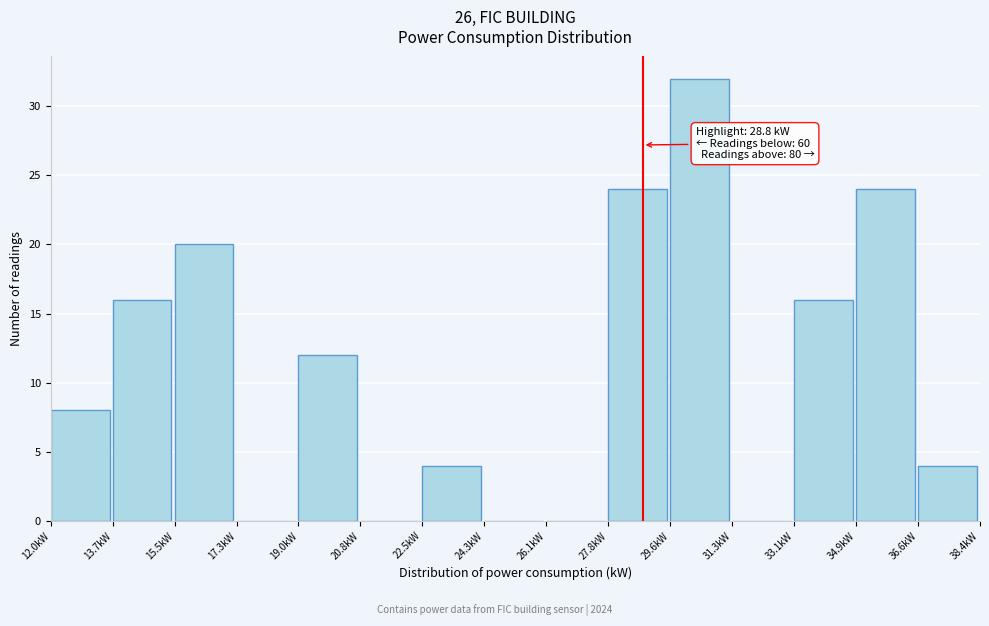

Over which range of the x-axis is the bar tallest?

29.58 to 31.34